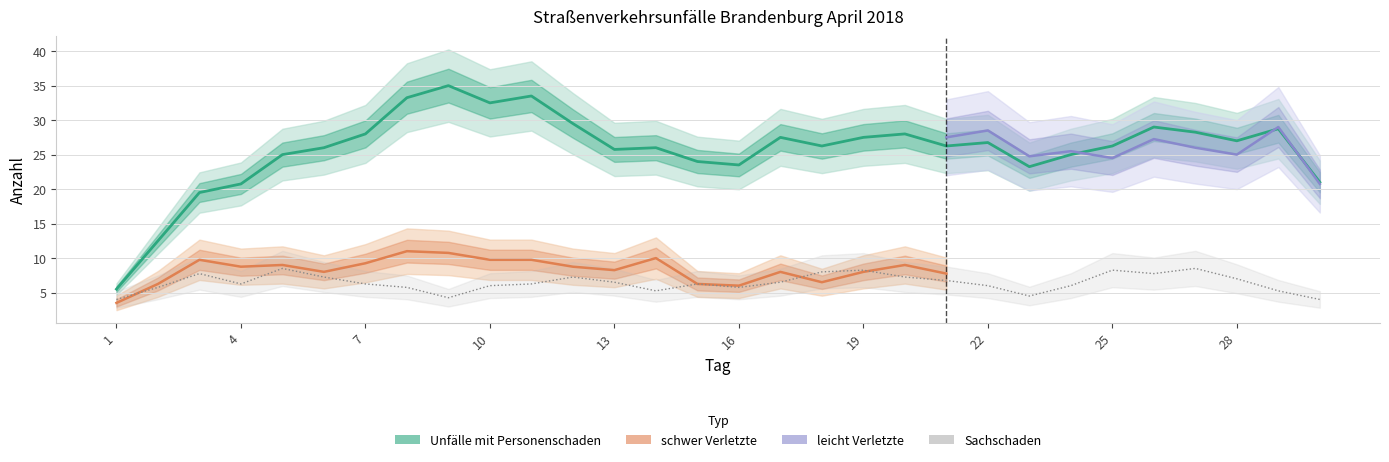

Does the chart display data point markers on the line(s)?

No